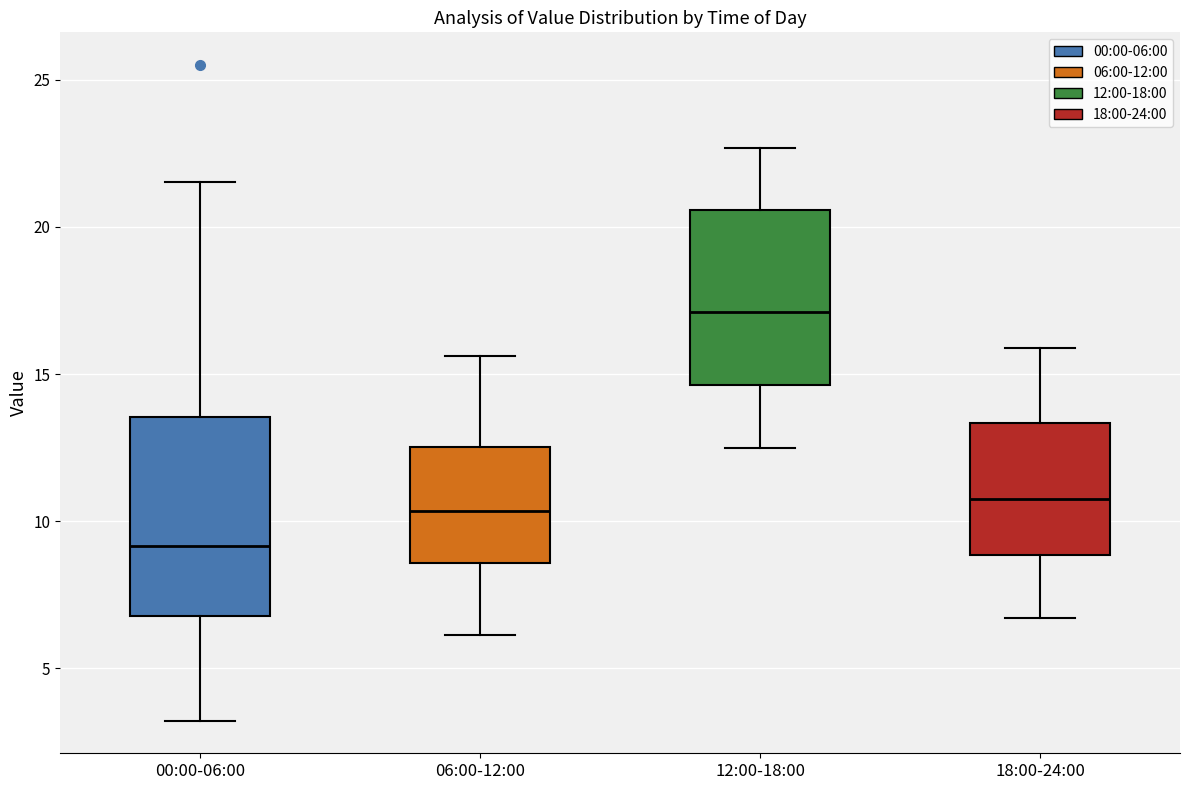

Which box is the tallest, from its lower edge to its upper edge?

00:00-06:00